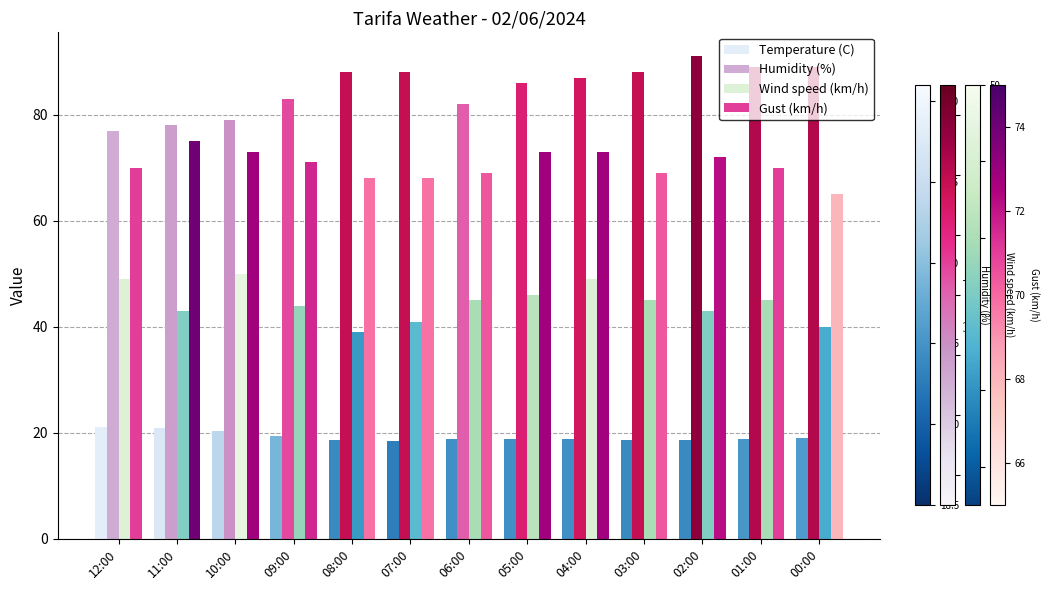

How many data points does each series have?

13